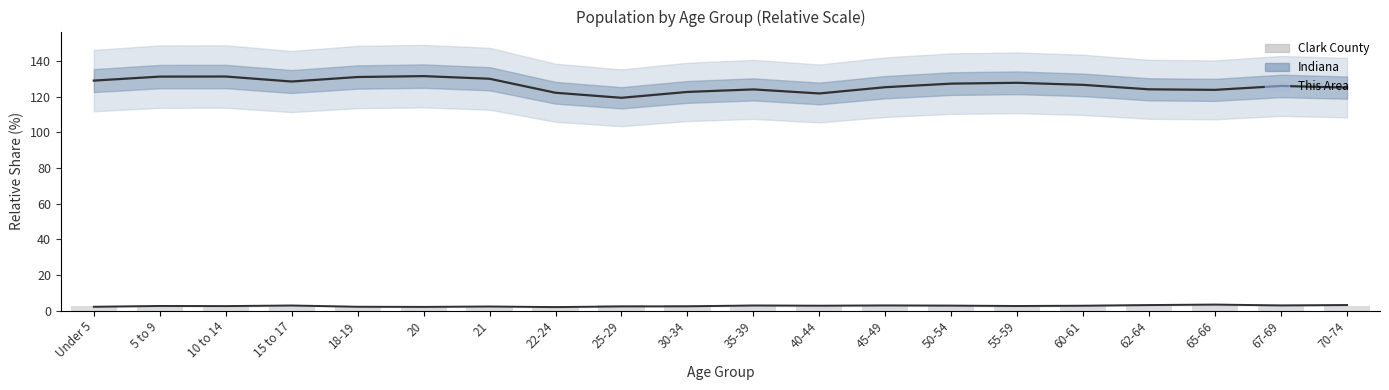

At how many categories does at least one series exceed 59?

20